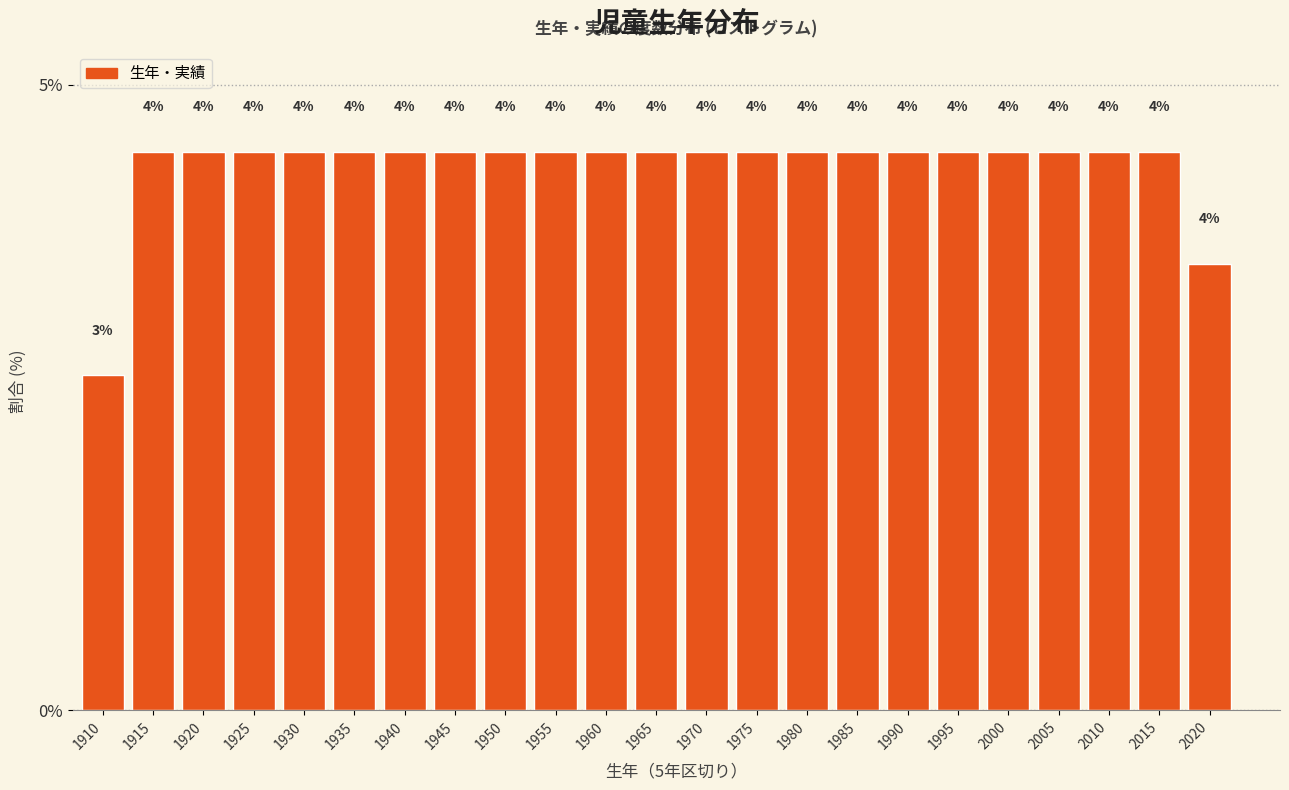

How many bars are there in total?

23